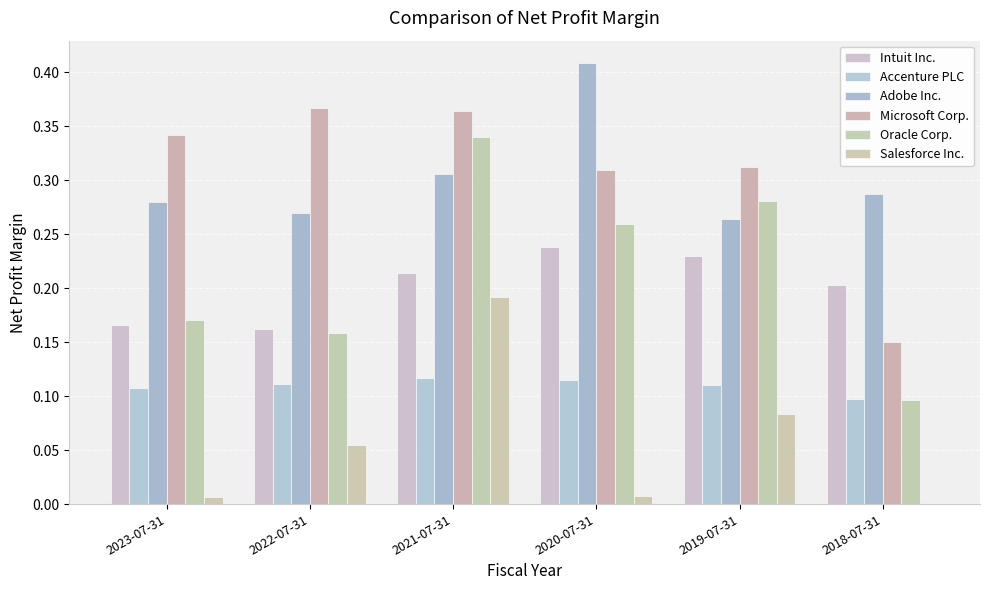

How many values in Salesforce Inc. are above zero?

5